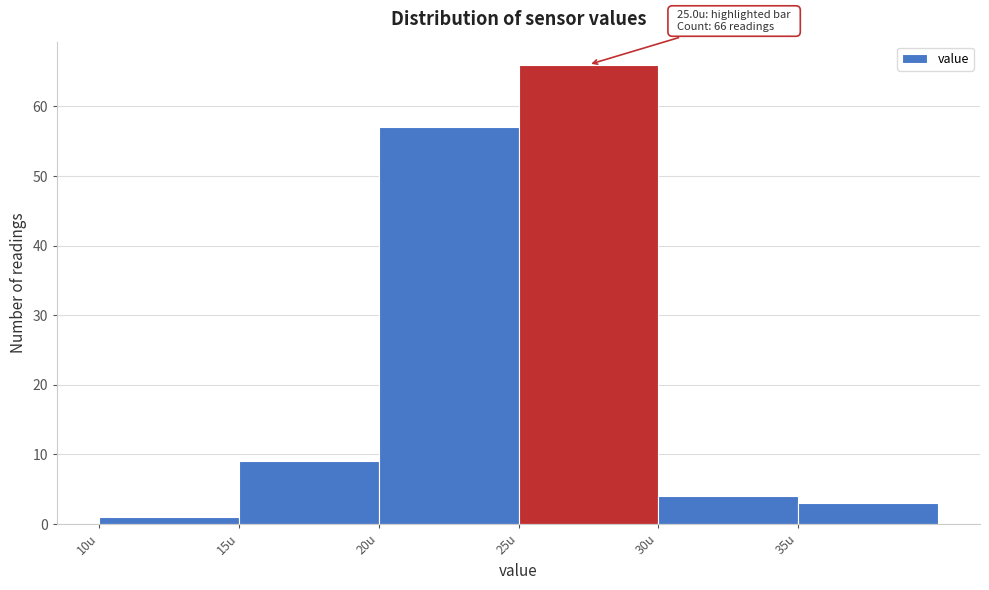

Over which range of the x-axis is the bar tallest?

25 to 30